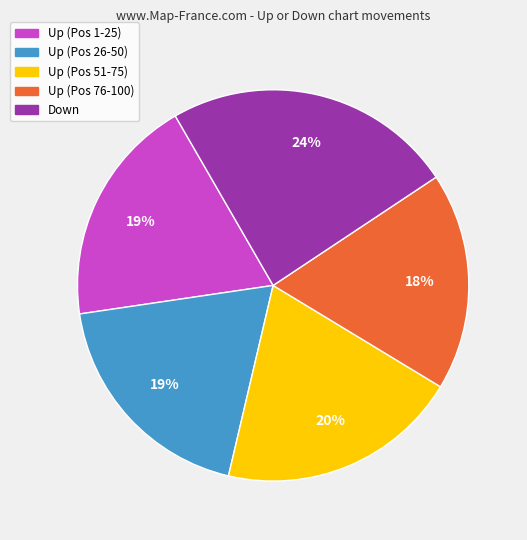

Does any single category account for the majority?

No